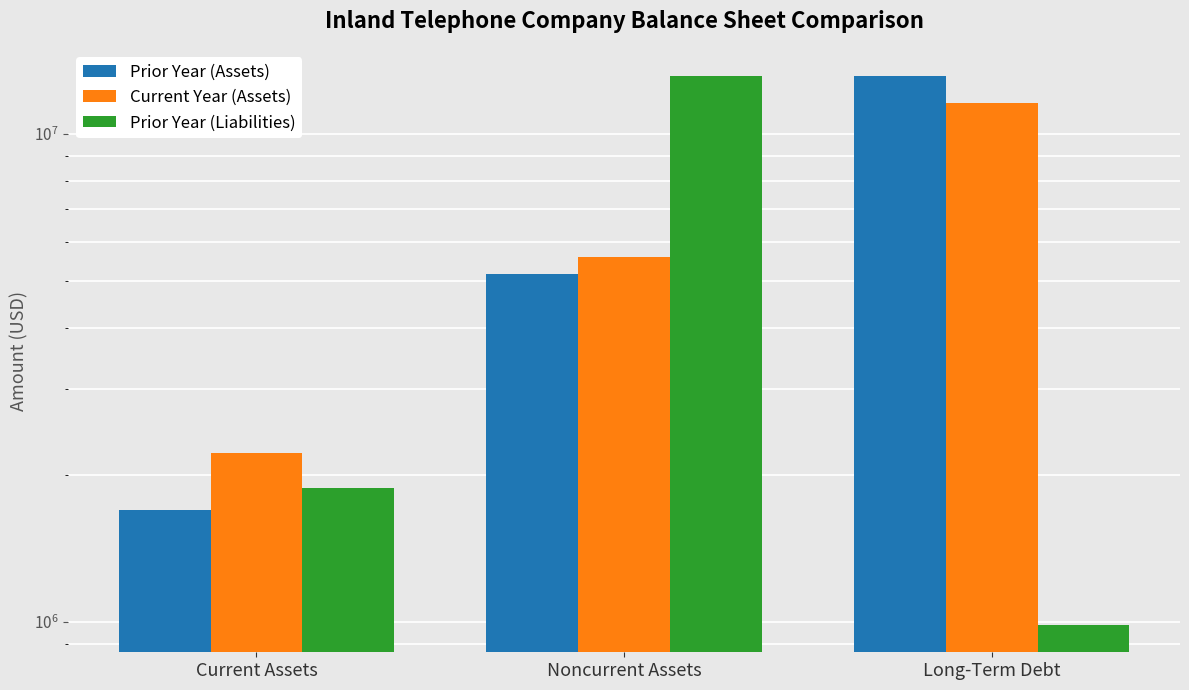

What is the highest value of the Prior Year (Assets) series?

13111434